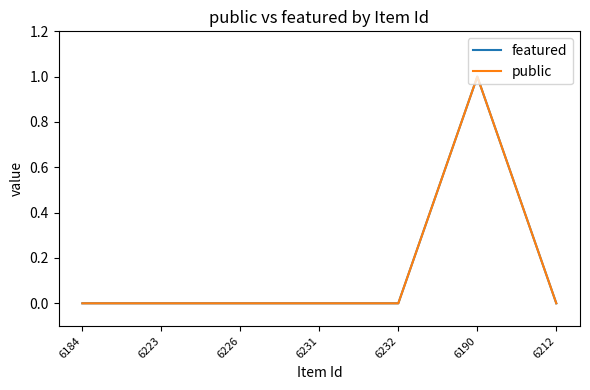

Is this an area chart (filled region under the line)?

No